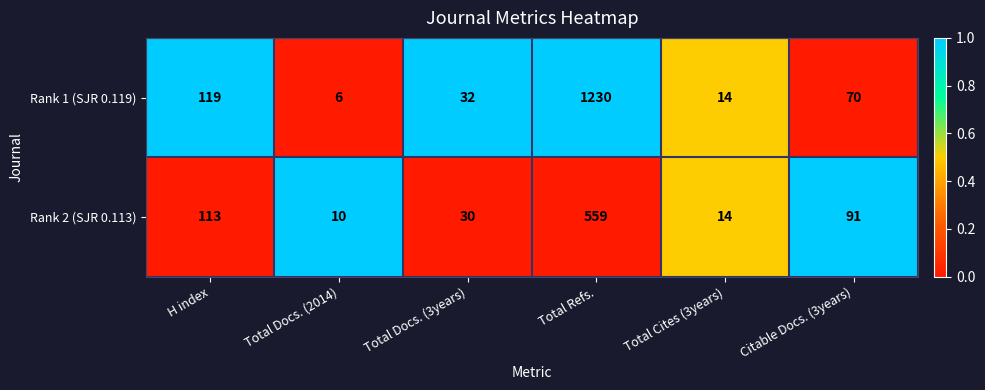

What is the difference between the Rank 1 (SJR 0.119) values at Citable Docs. (3years) and Total Docs. (2014)?

64